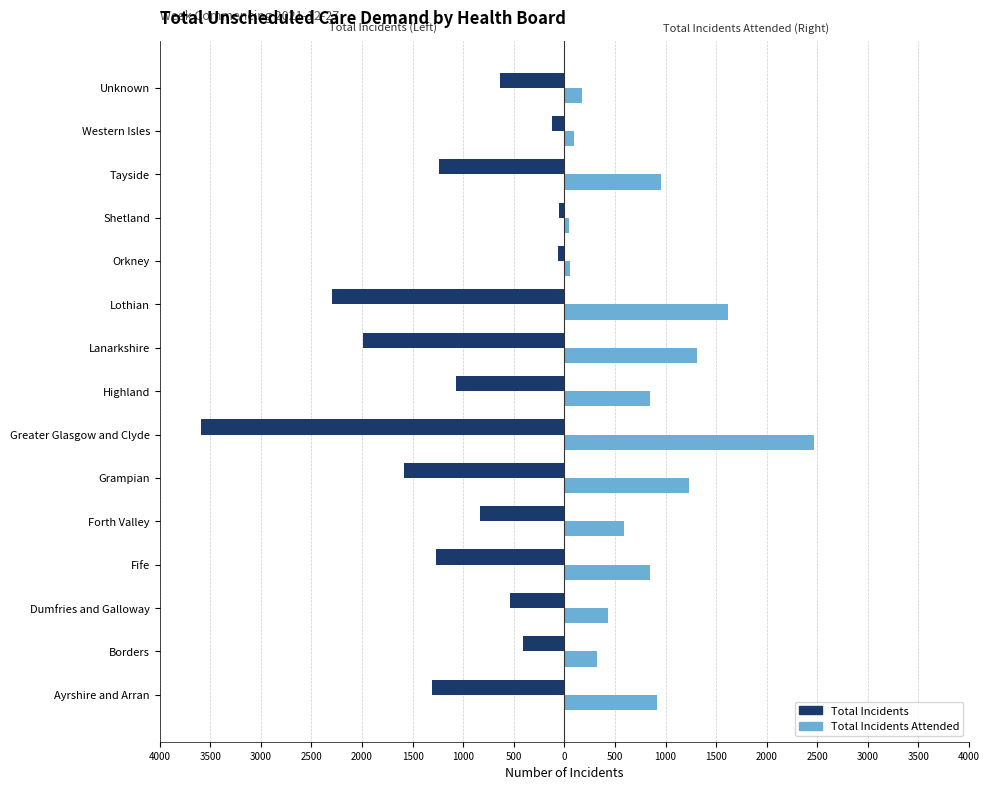

How many bars are there in each group?

2